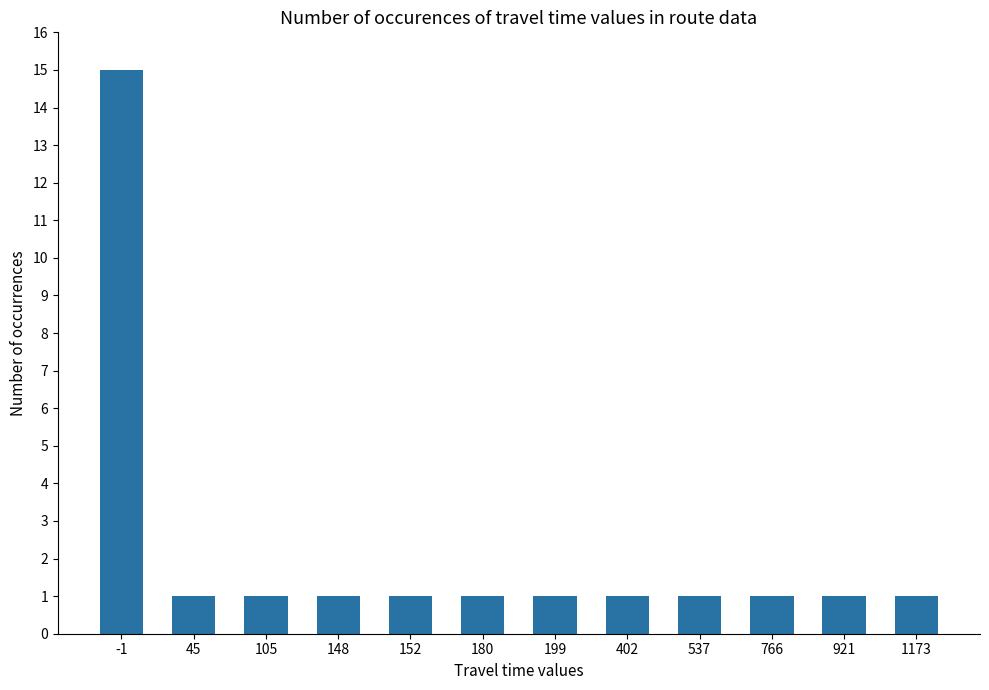

Reading left to right, extract all data points from this chart.

15	1	1	1	1	1	1	1	1	1	1	1